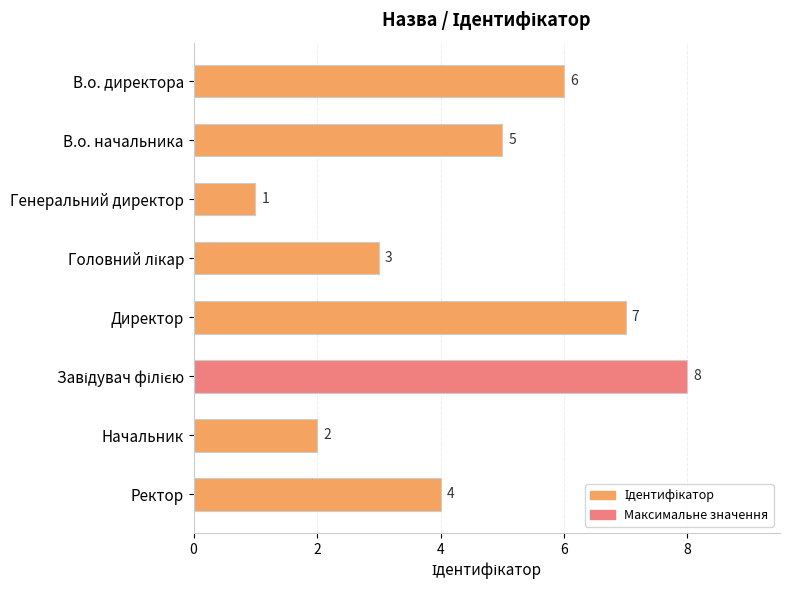

What is the difference between the second highest and minimum values?

6